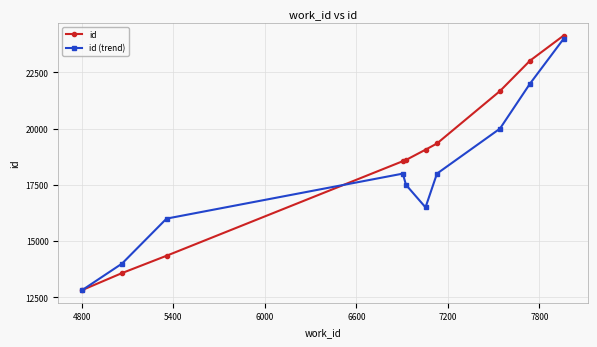

Is this an area chart (filled region under the line)?

No